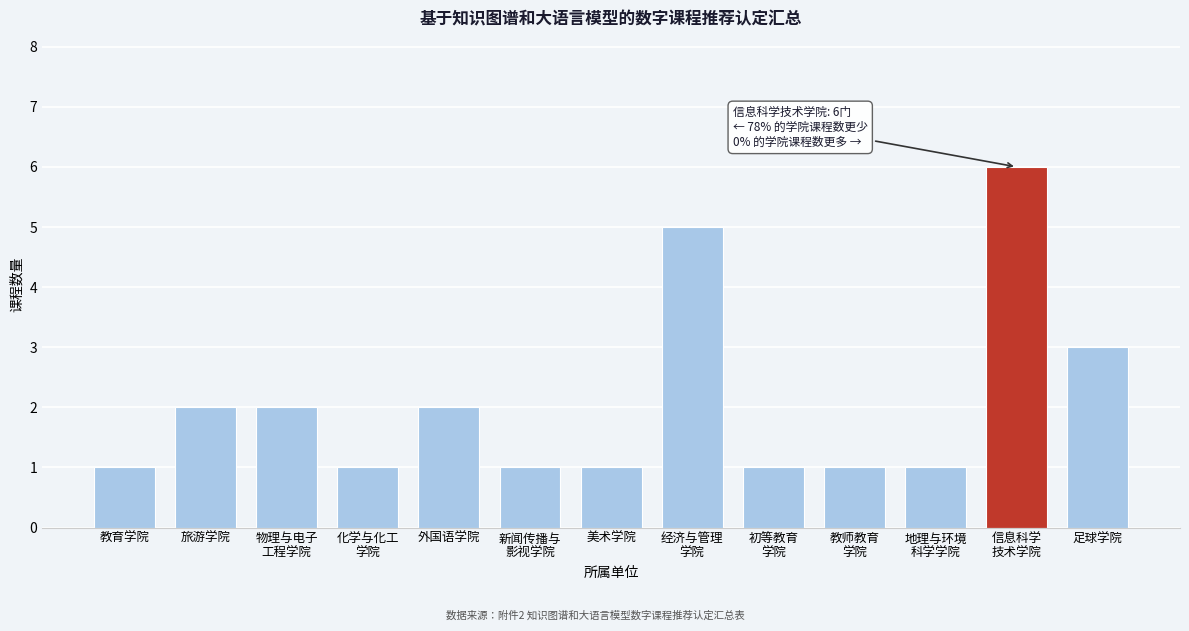

Reading left to right, list all the values displayed in this chart.

1	2	2	1	2	1	1	5	1	1	1	6	3